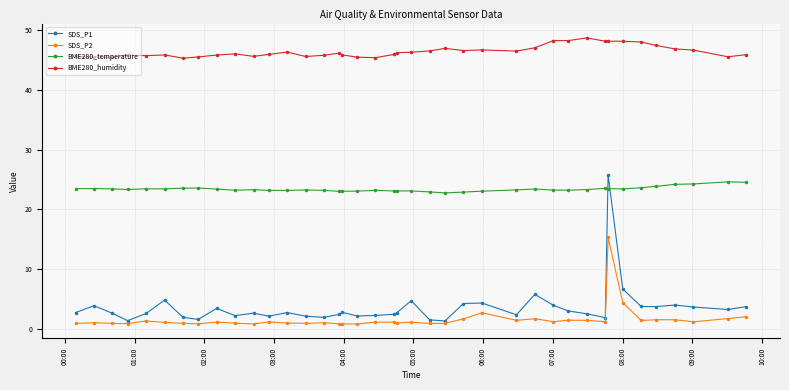

What is the value of the BME280_temperature point at the 32nd from the left?

23.5